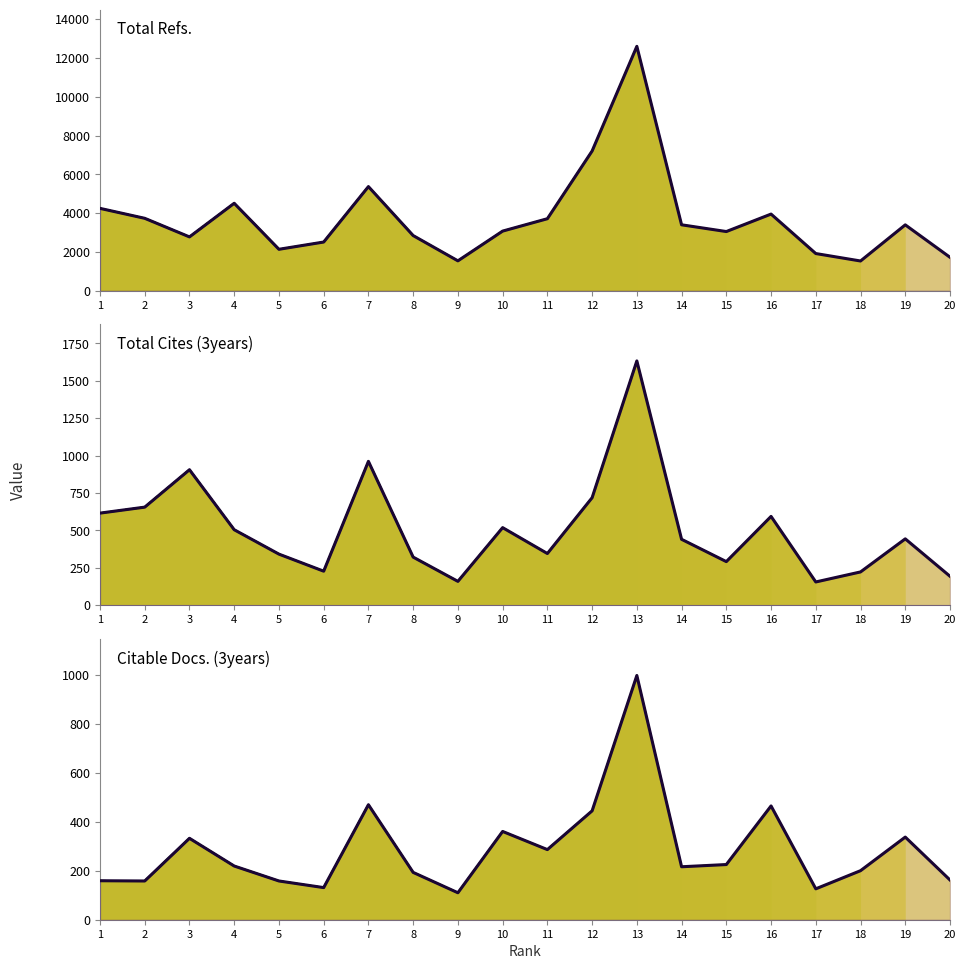

What is the smallest value displayed?

110